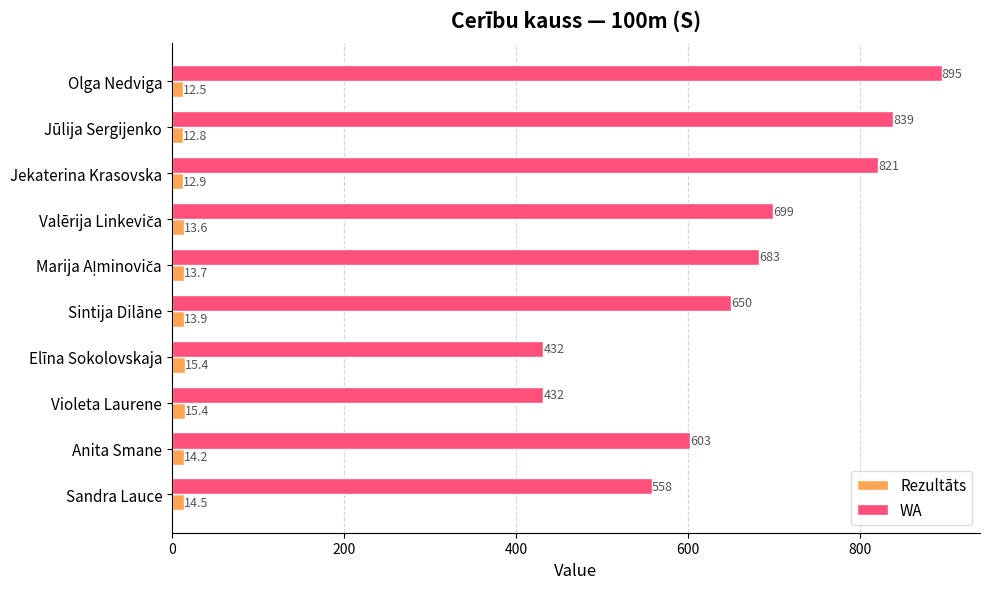

How many values in the Rezultāts series exceed 13?

7